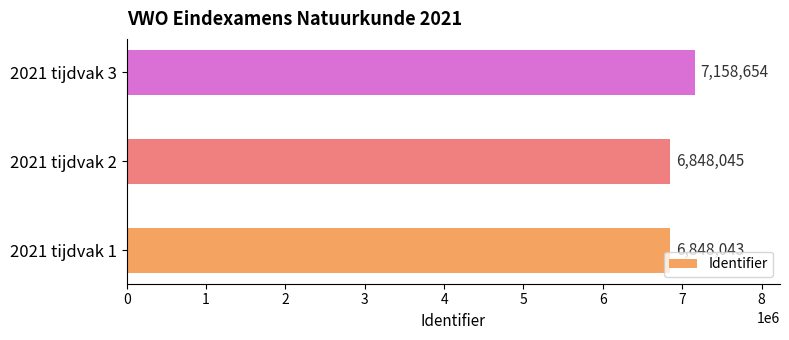

The chart shows a value of 9446773 at 2021 tijdvak 3. True or false?

False